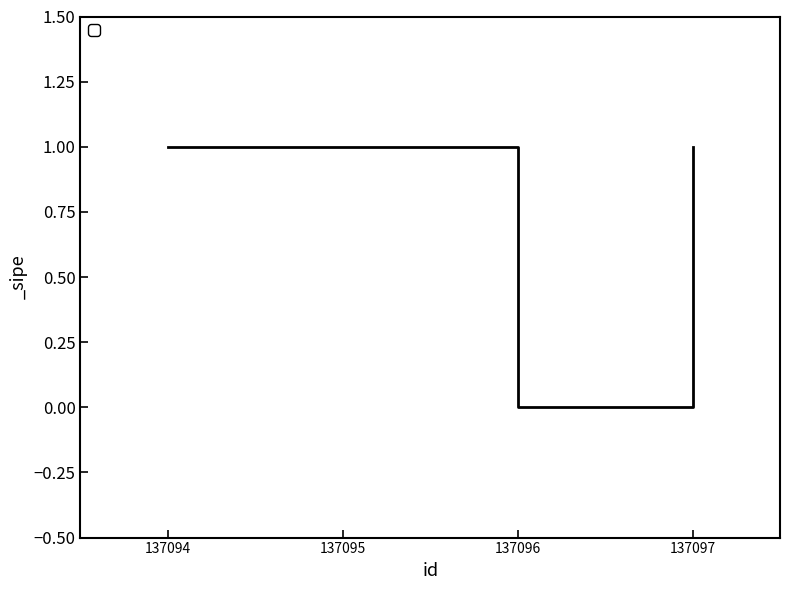

How many interior local valleys (lower than both neighbors) does the data have?

1